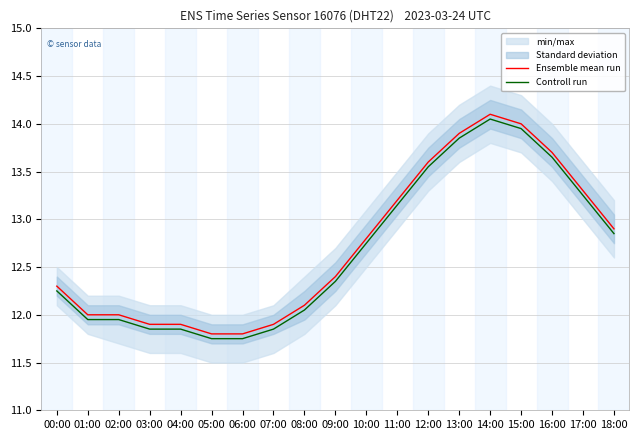

What is the difference between the highest and lowest values at 17:00?

0.1